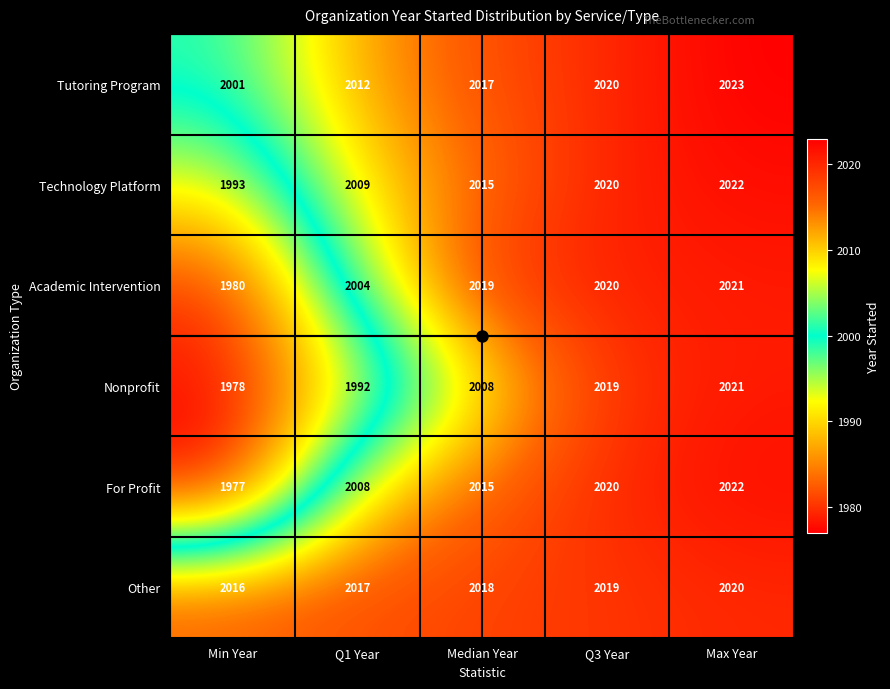

What is the difference between the second highest and minimum values in the Nonprofit series?

41